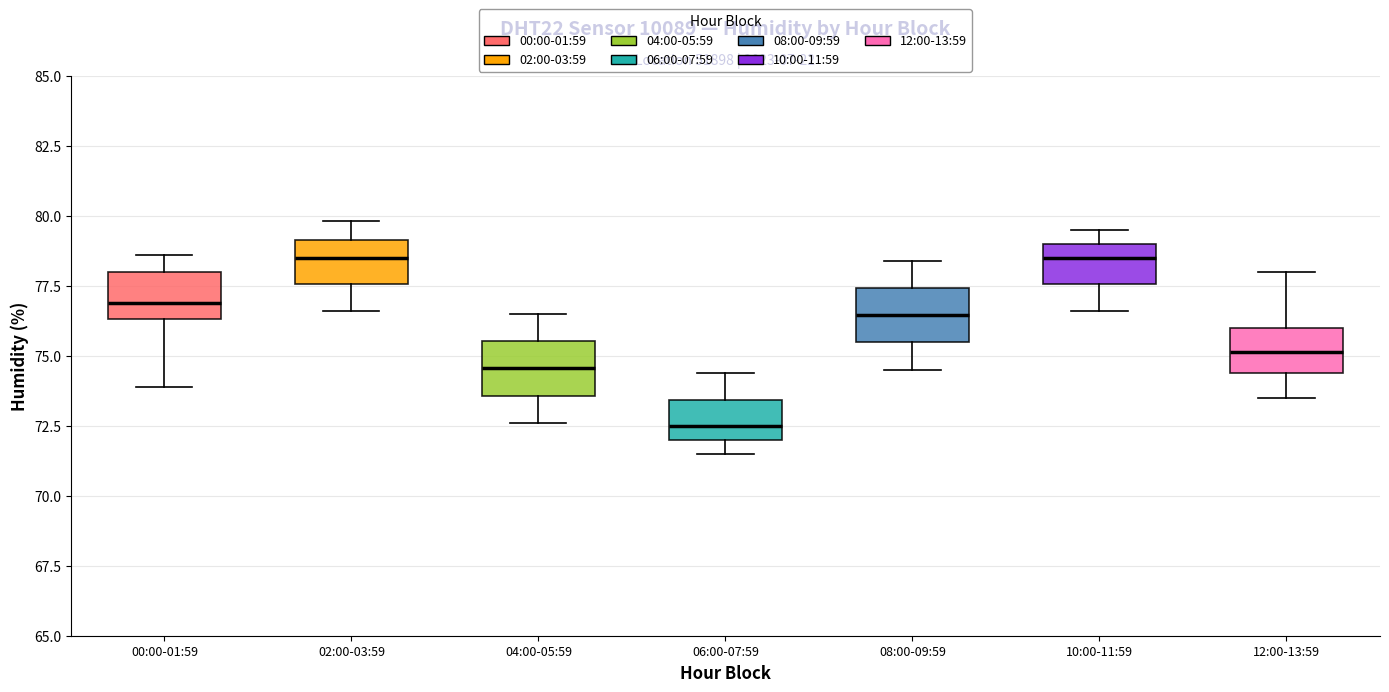

Where is the upper edge of the box for 10:00-11:59 on the y-axis? The values are not printed on the chart, so give them approximately, as read against the axis.

79.0